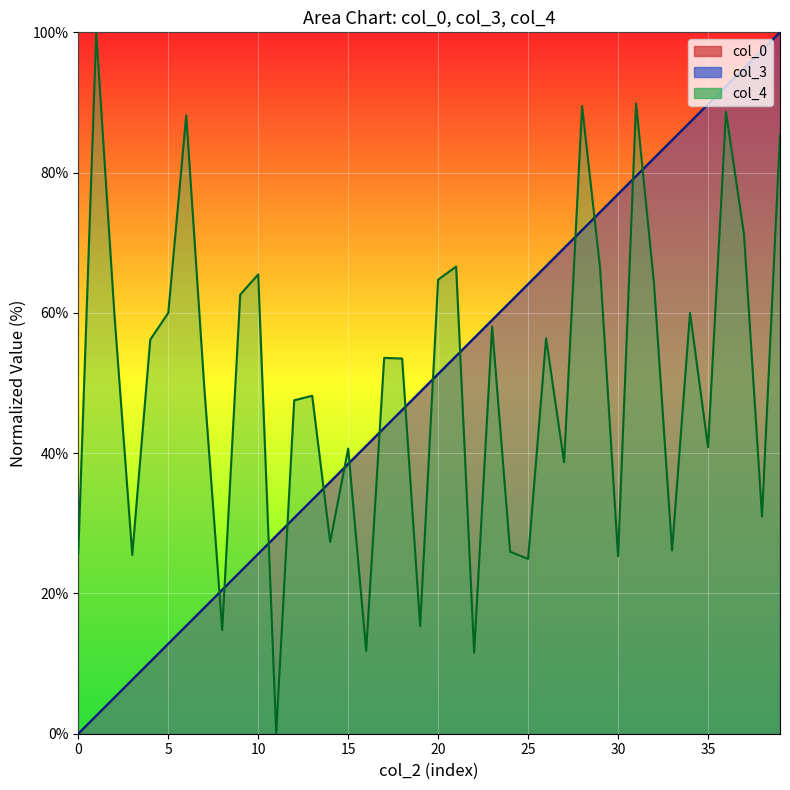

The col_3 series shows 69.2 at 27. True or false?

True